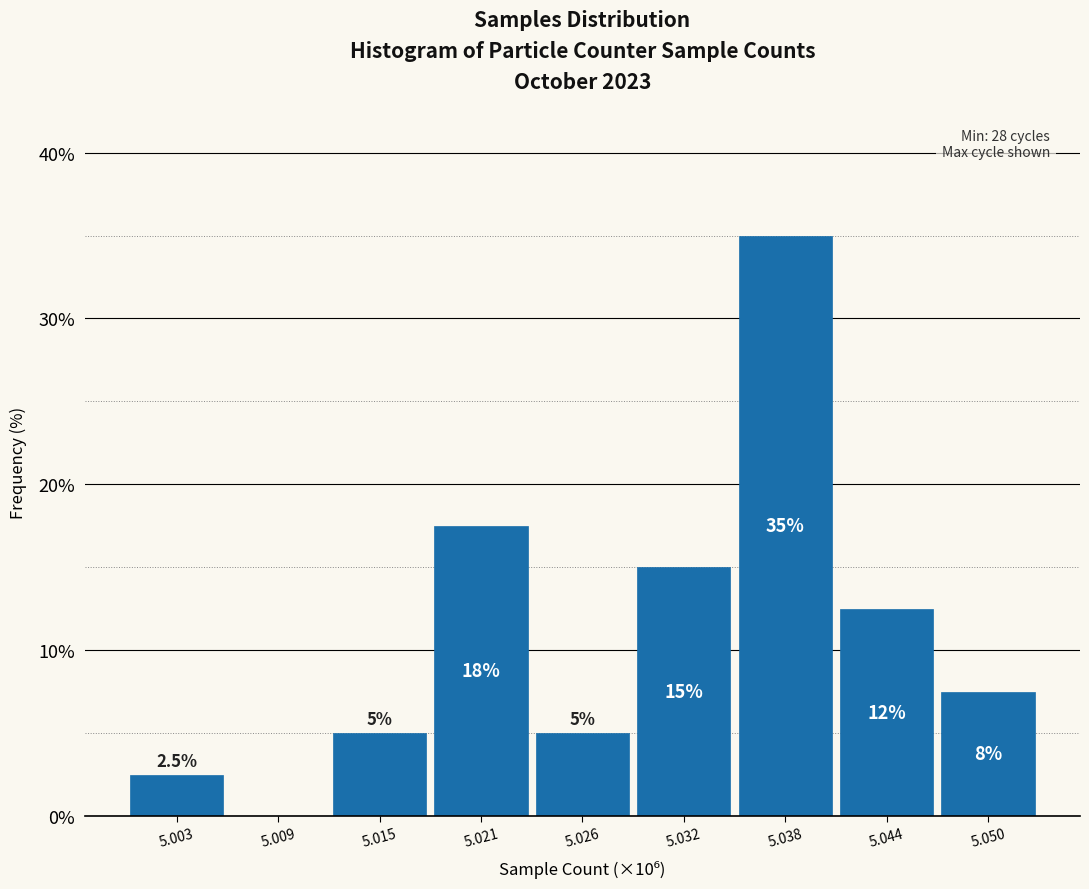

Reading left to right, list all the values displayed in this chart.

5.003=2.5	5.009=0.0	5.015=5.0	5.021=17.5	5.026=5.0	5.032=15.0	5.038=35.0	5.044=12.5	5.050=7.5